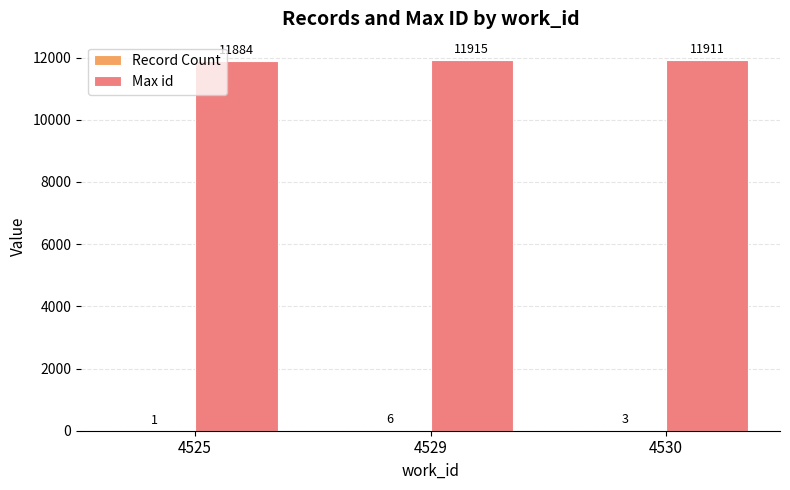

The value of Max id at 4529 is 11915. True or false?

True